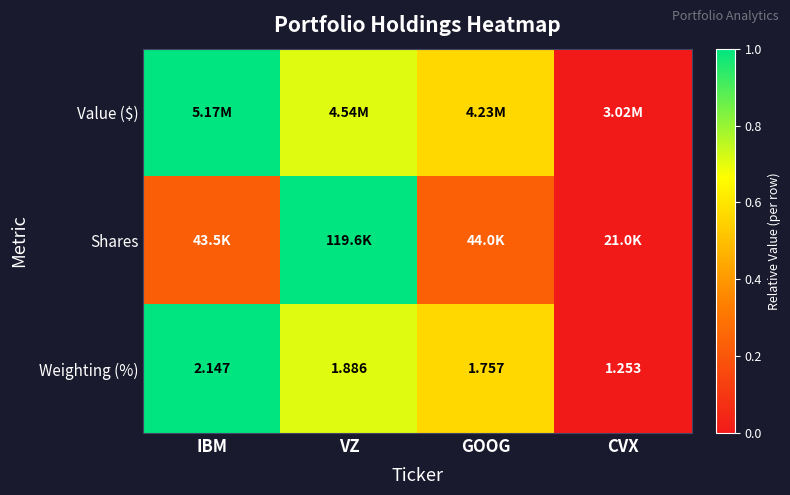

Where is Weighting (%) nearest to the value 1?

CVX